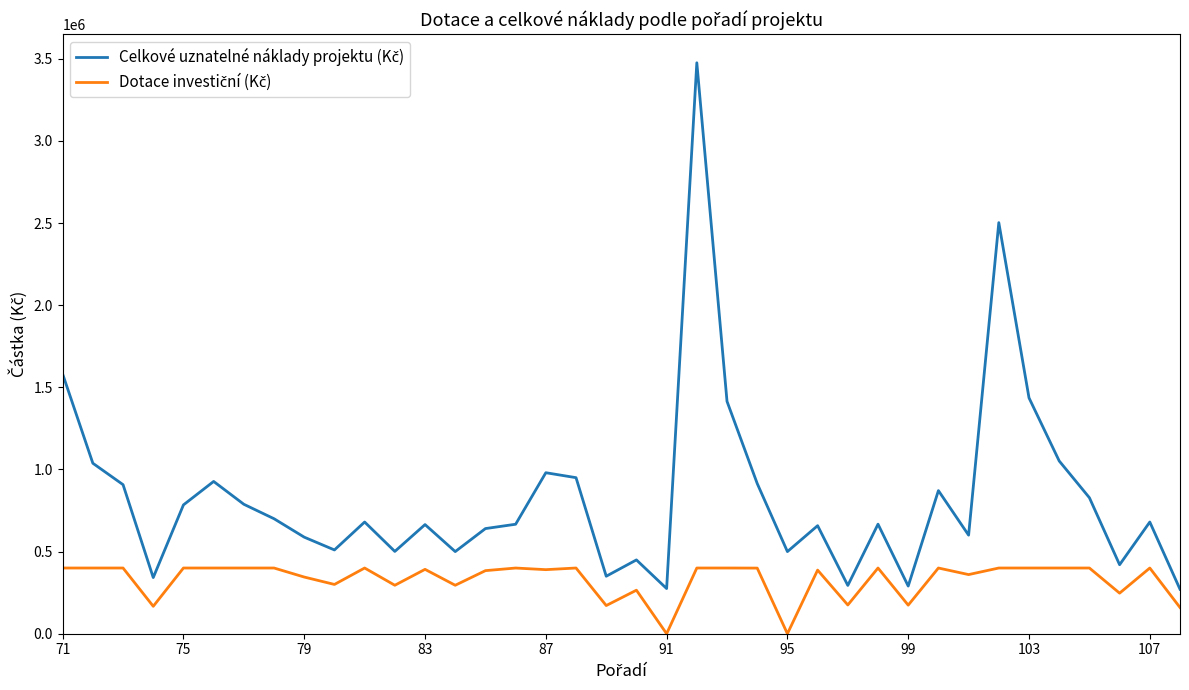

Is this an area chart (filled region under the line)?

No